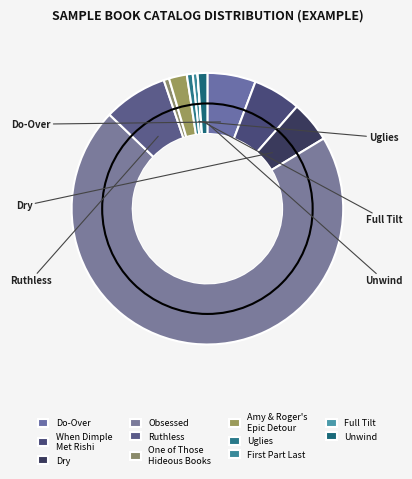

The Uglies slice represents 1% of the pie. True or false?

True